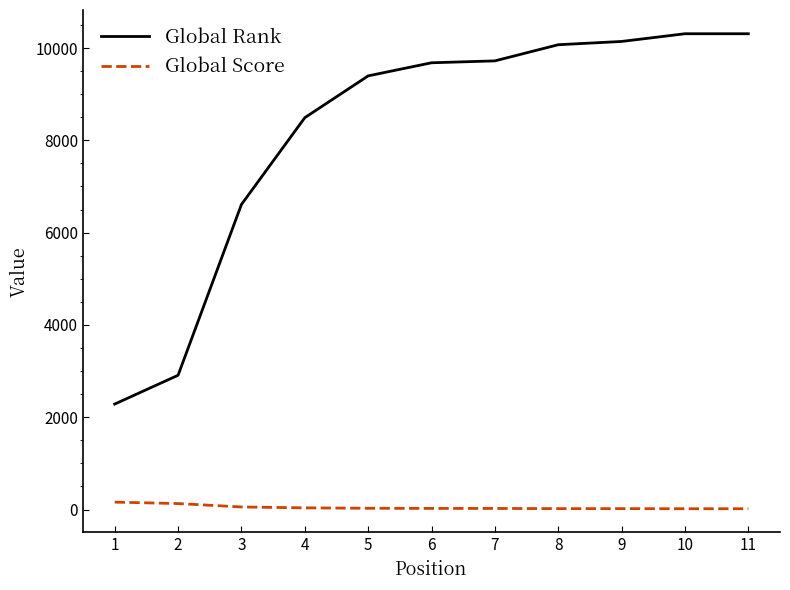

Which series has the largest total across all categories?

Global Rank